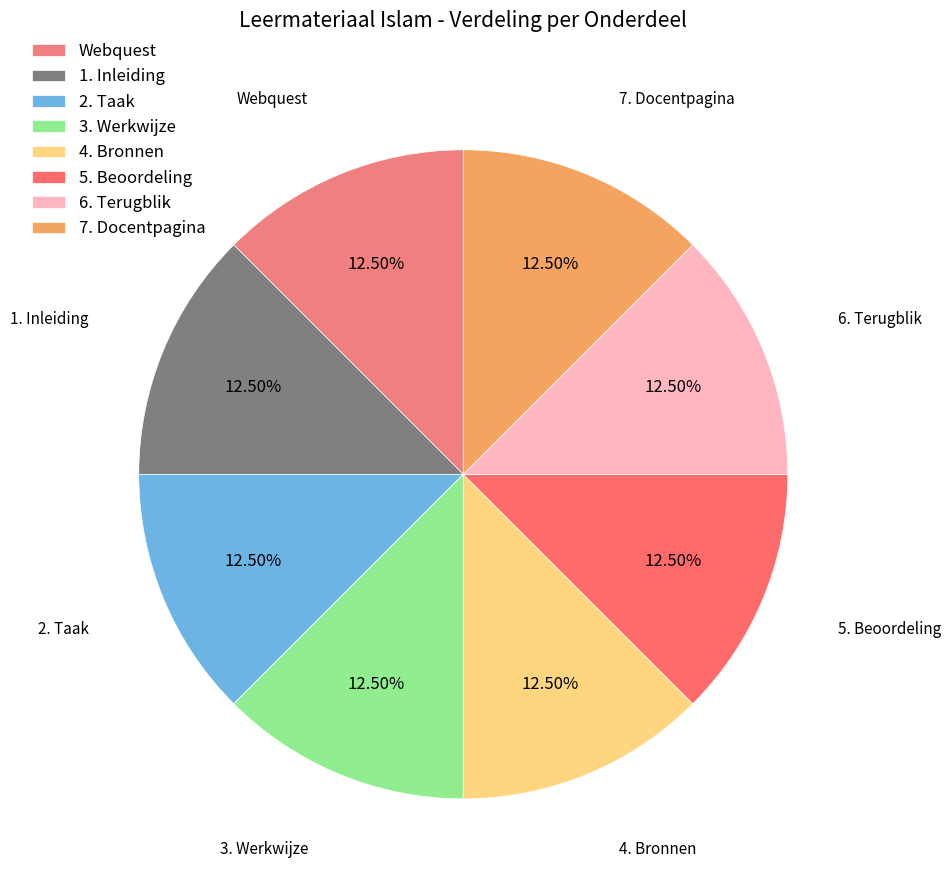

What is the ratio of the value at Webquest to the value at 6. Terugblik?

1.0